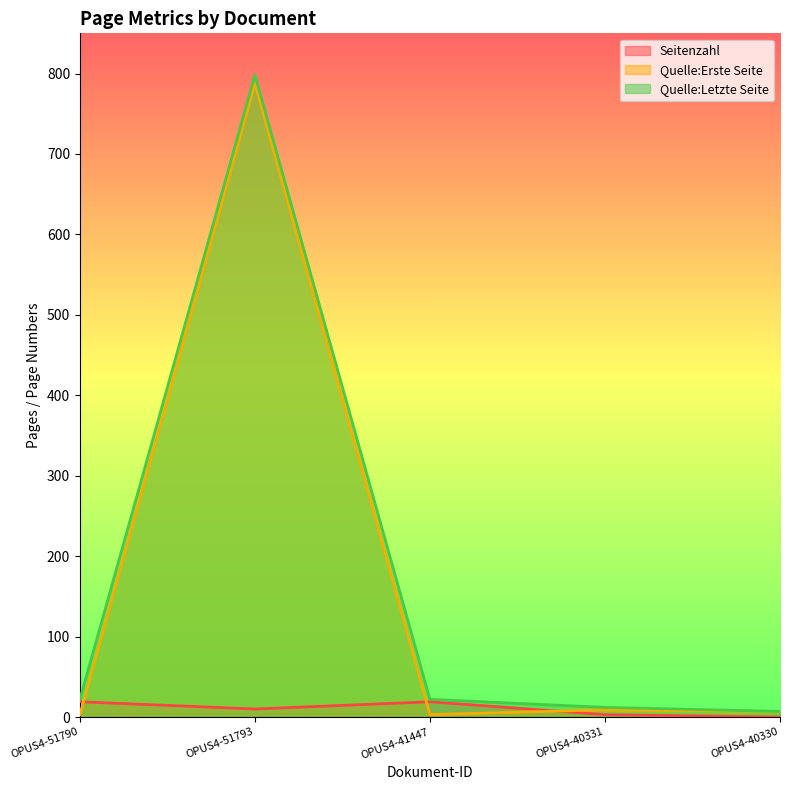

Does the chart display data point markers on the line(s)?

No